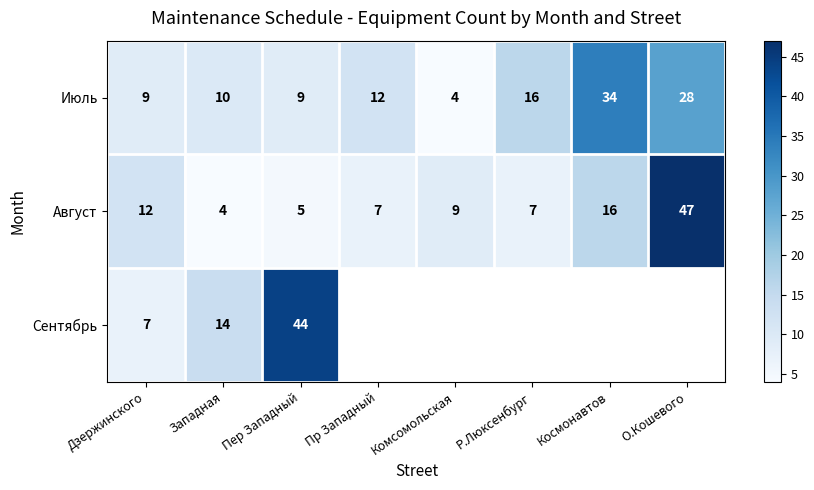

The value of Август at Западная is 4. True or false?

True